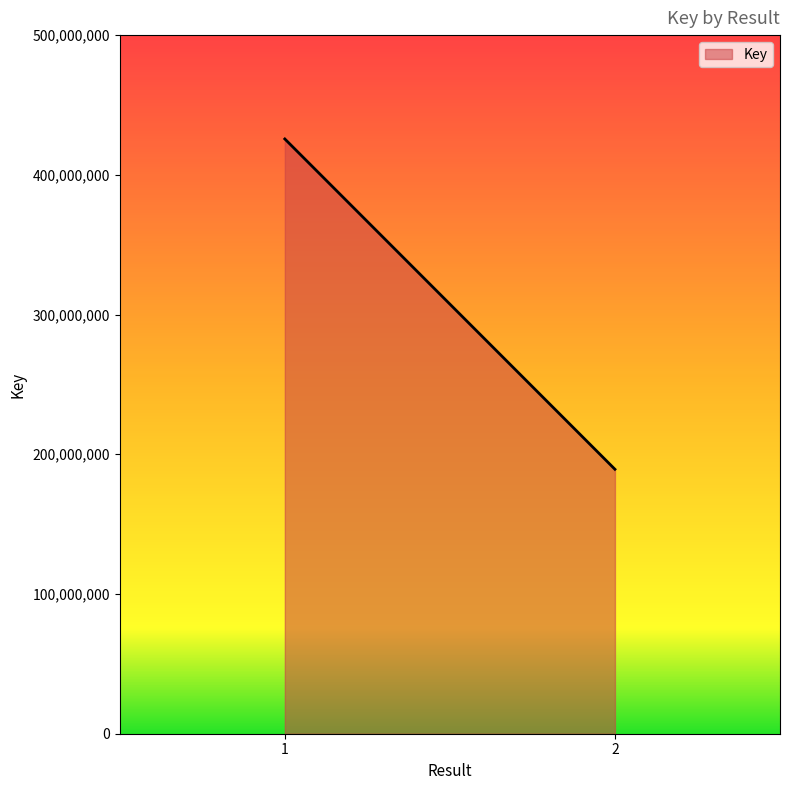

What is the minimum value shown in the chart?

189262416